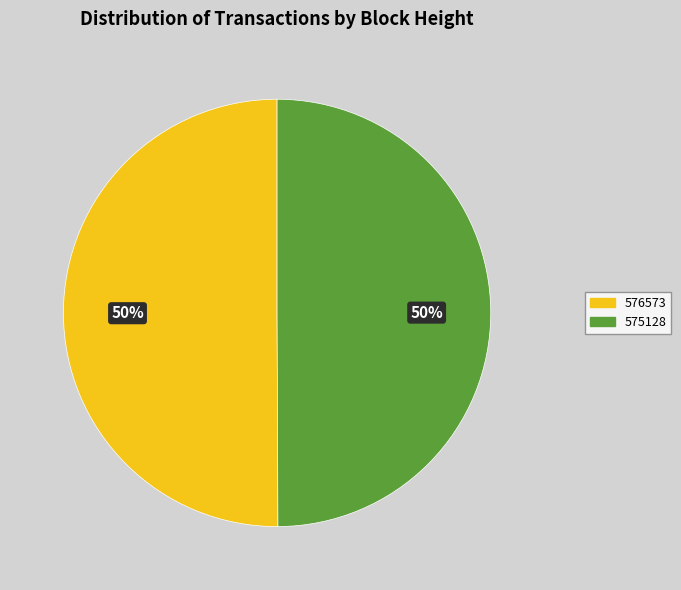

Is the sum of 575128 and 576573 greater than half?

Yes